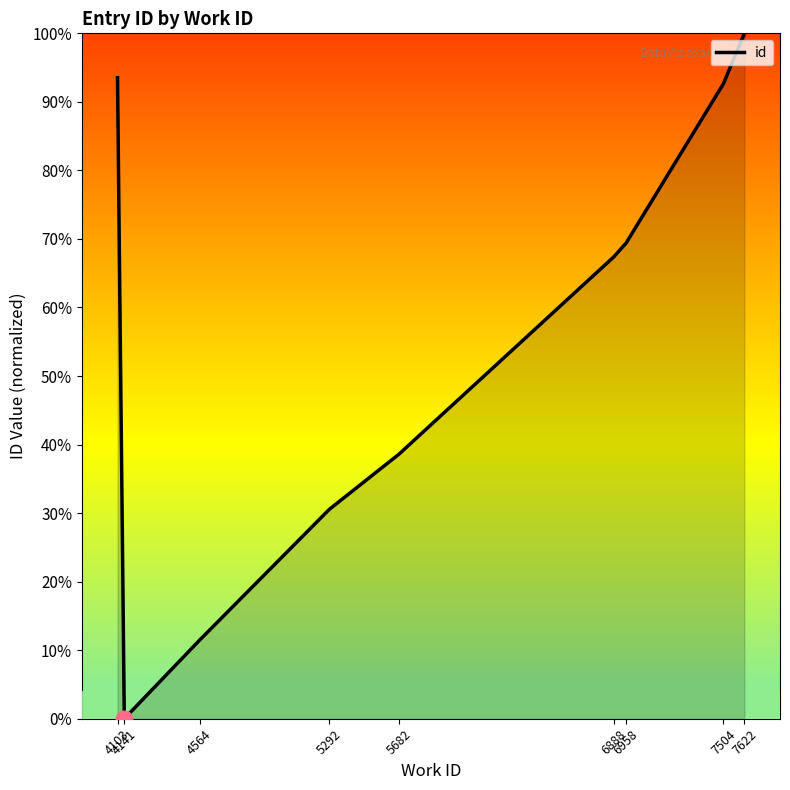

Does the chart have visible grid lines?

No